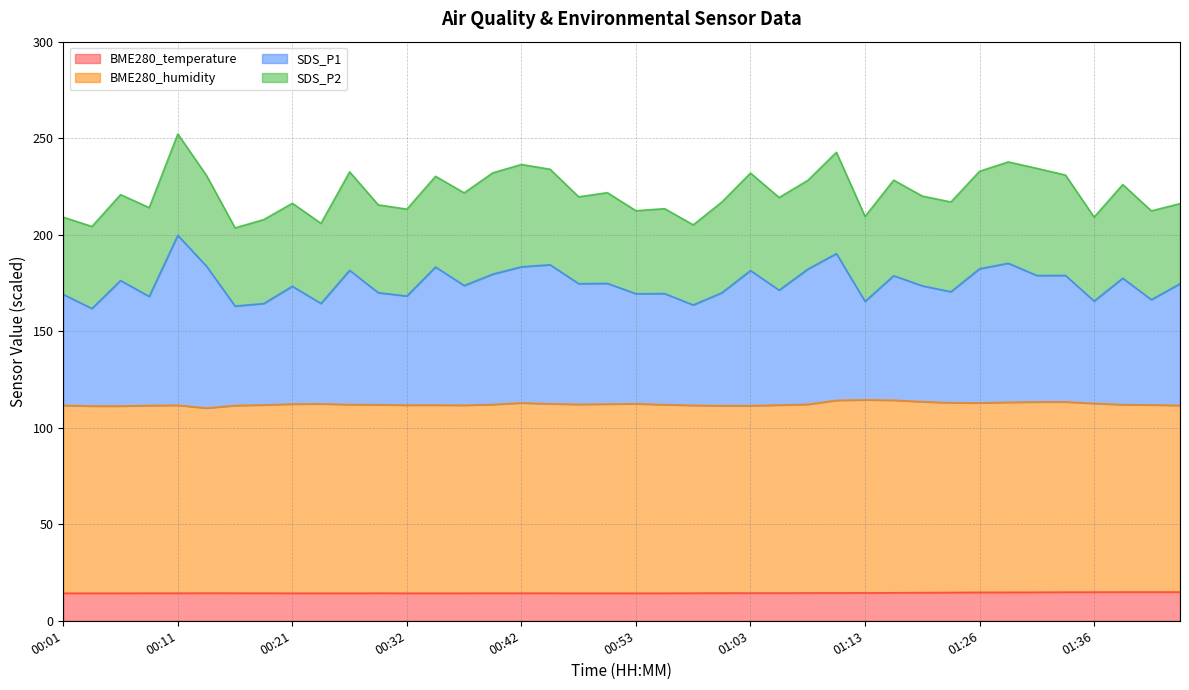

What is the smallest value displayed?

14.3